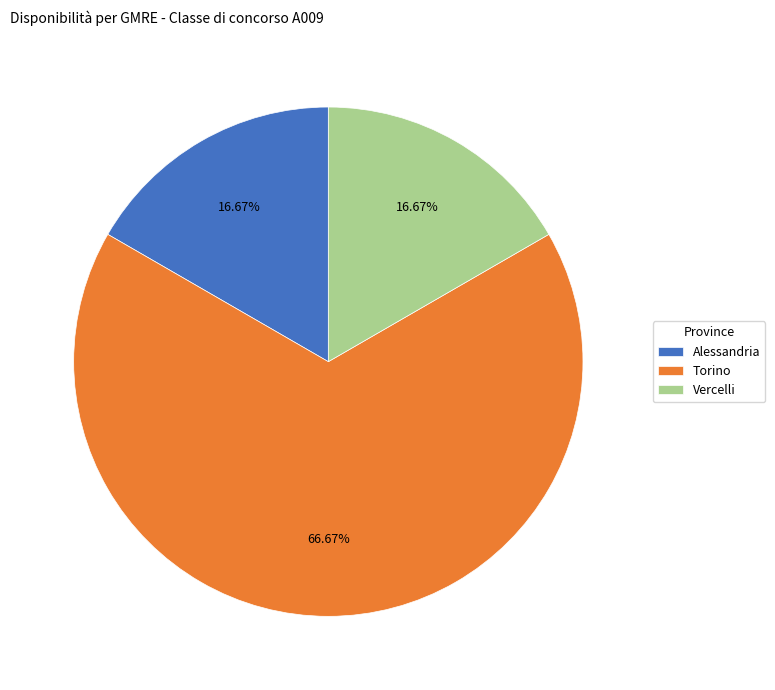

Which has a higher value, Alessandria or Torino?

Torino